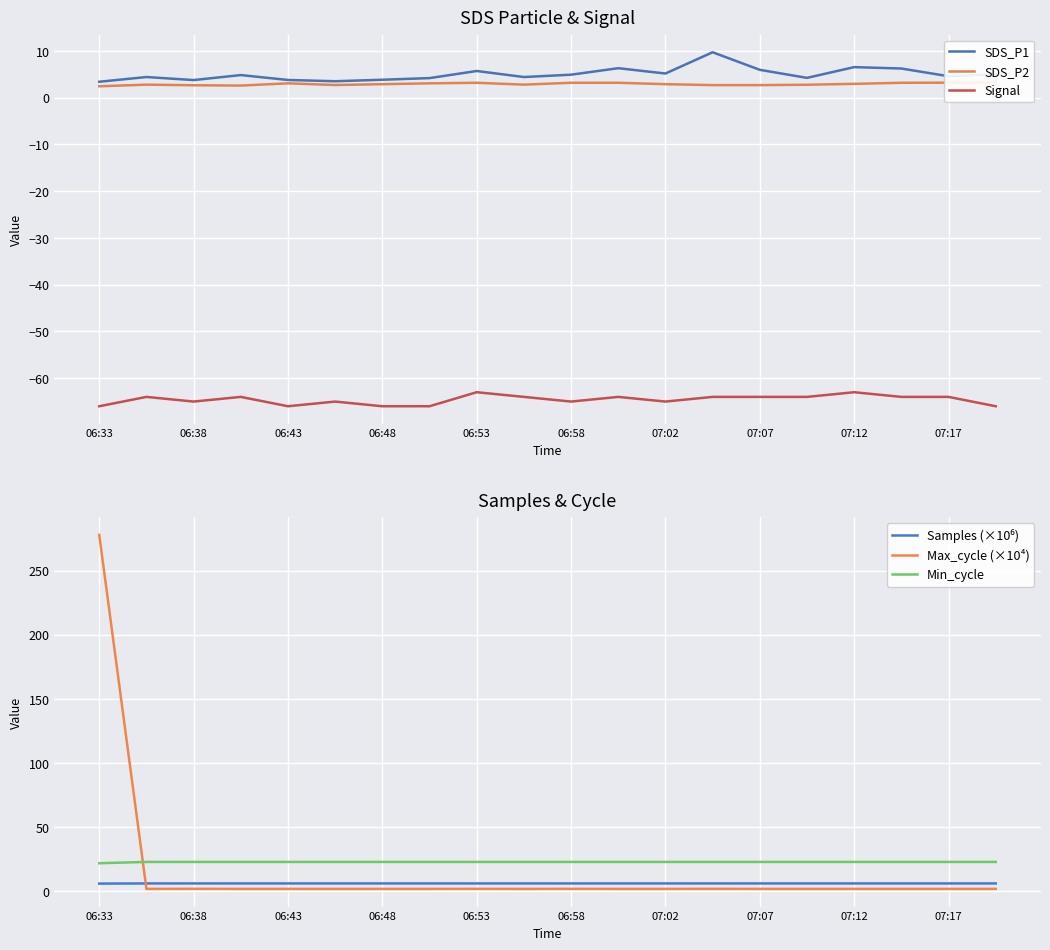

True or false: SDS_P1 has more than 2 points higher than both neighbors.

True